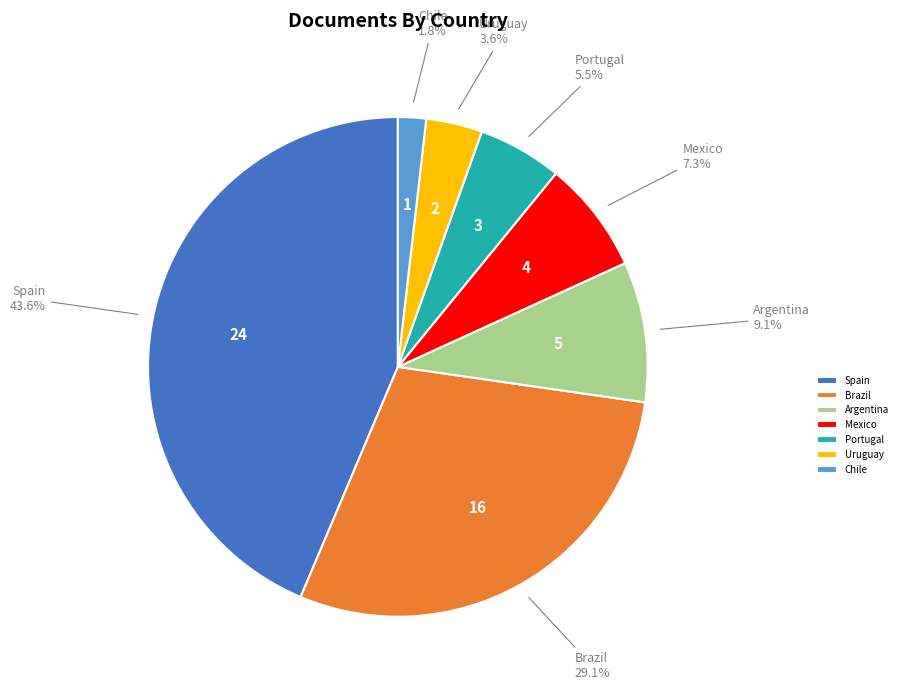

Which slice is the largest?

Spain